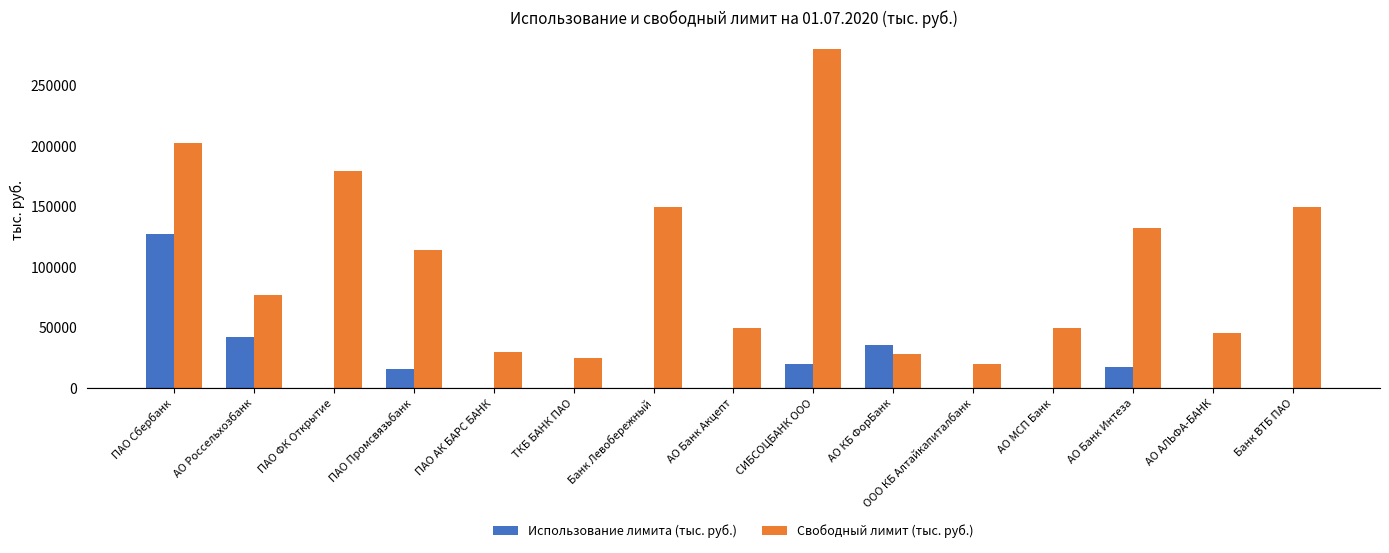

Which category has the highest value in the Использование лимита (тыс. руб.) series?

ПАО Сбербанк